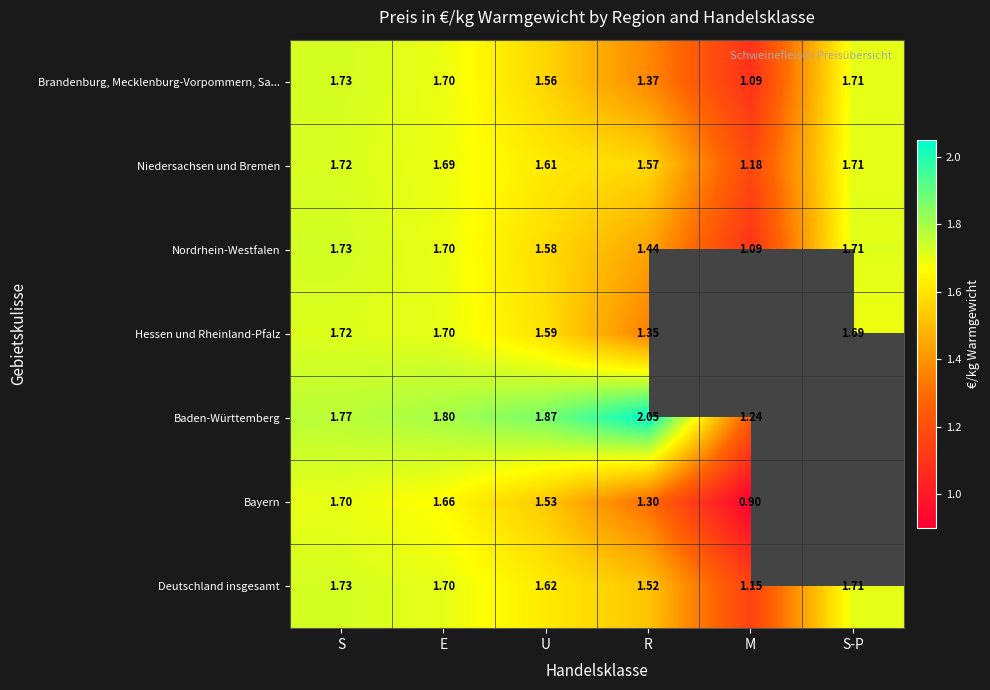

Is it true that Baden-Württemberg equals 1.8 at S?

True